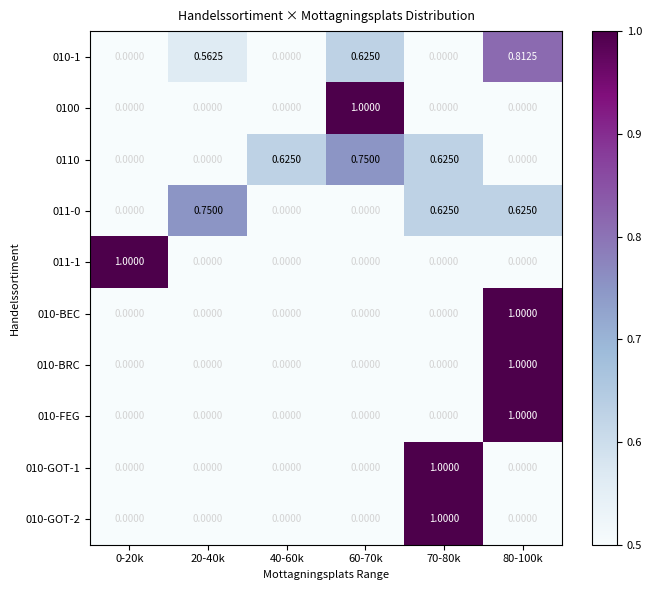

Is the value of 010-GOT-1 at 40-60k greater than the value of 011-0 at 80-100k?

No